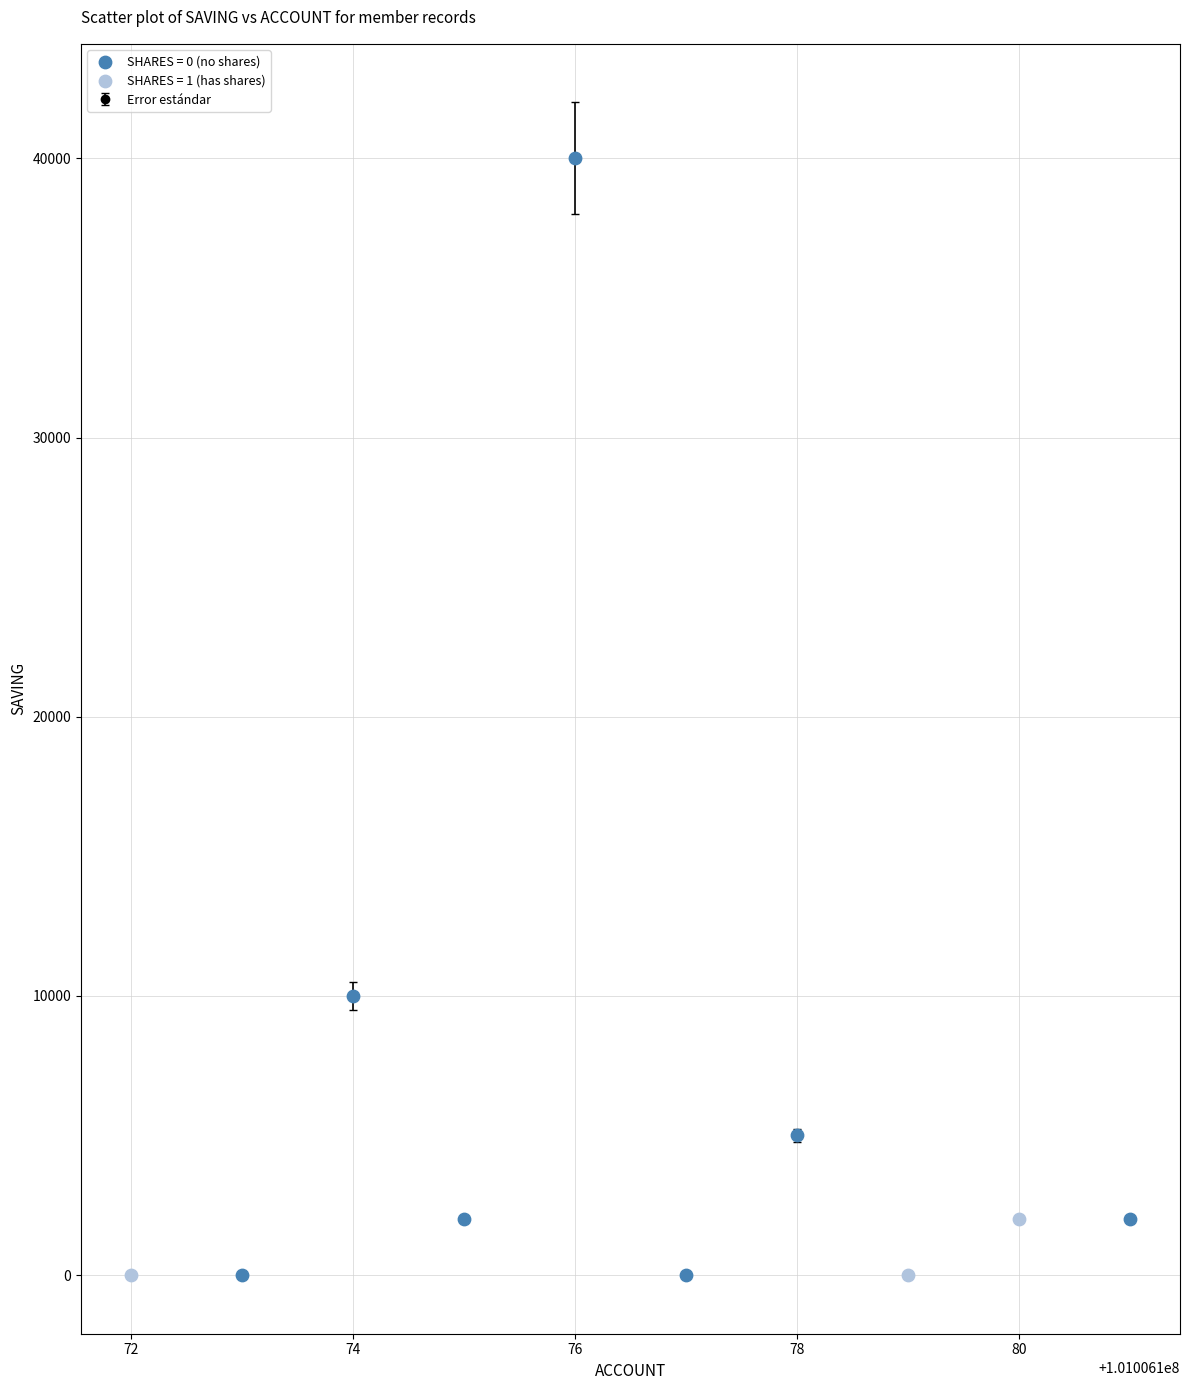

What is the greatest value displayed?

40000